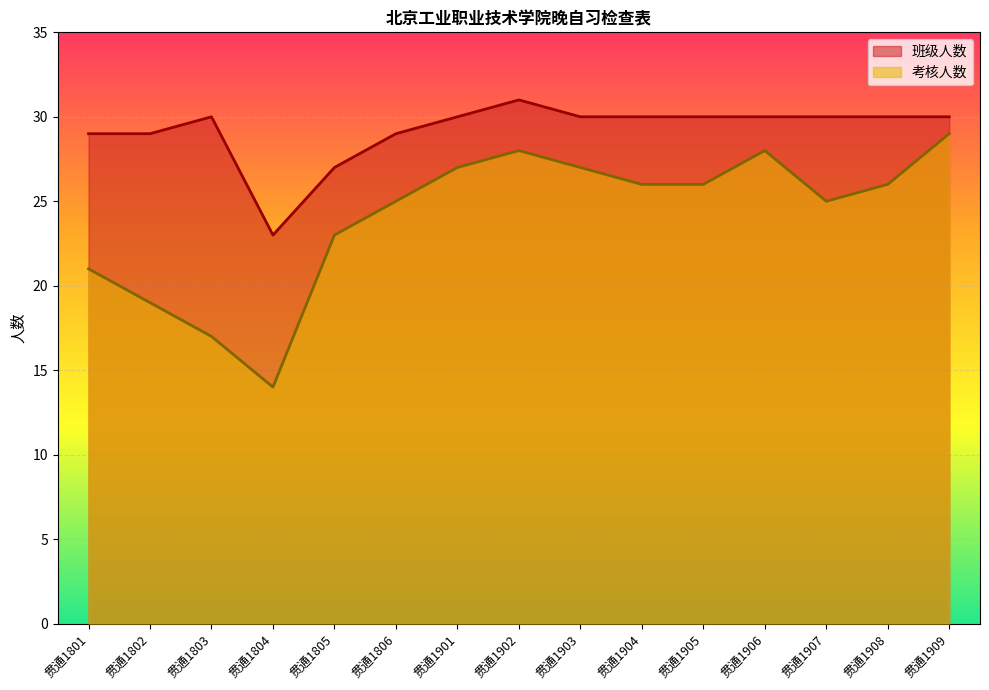

Between 贯通1903 and 贯通1802, which is larger?

贯通1903